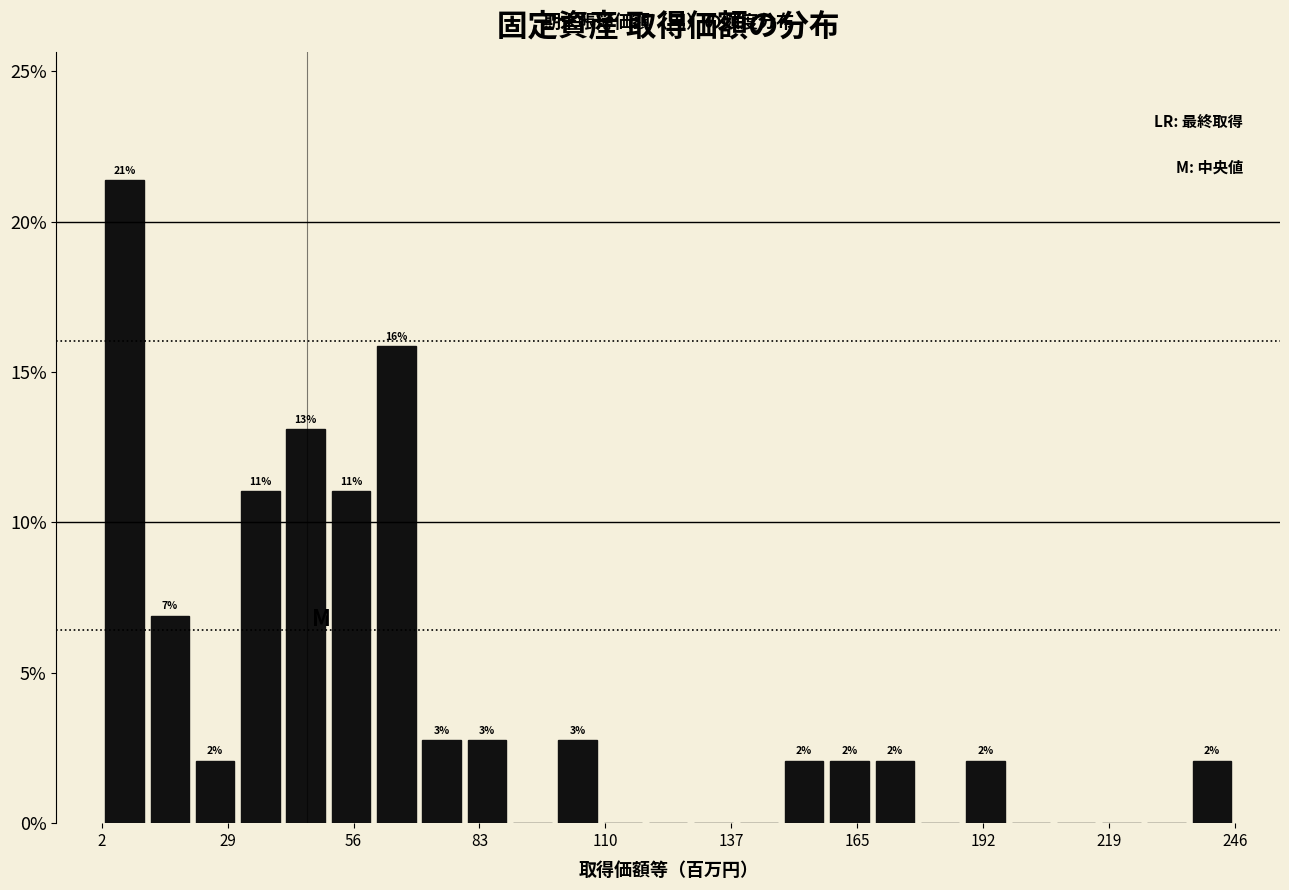

Around what value on the x-axis is the tallest bar? Give the approximate position of its centre, as read against the axis.

5